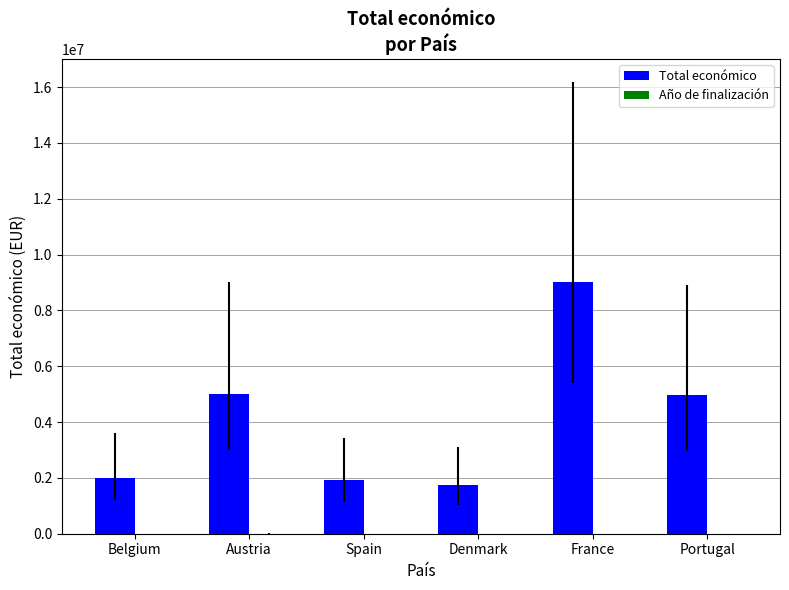

Which series has the largest total across all categories?

Total económico